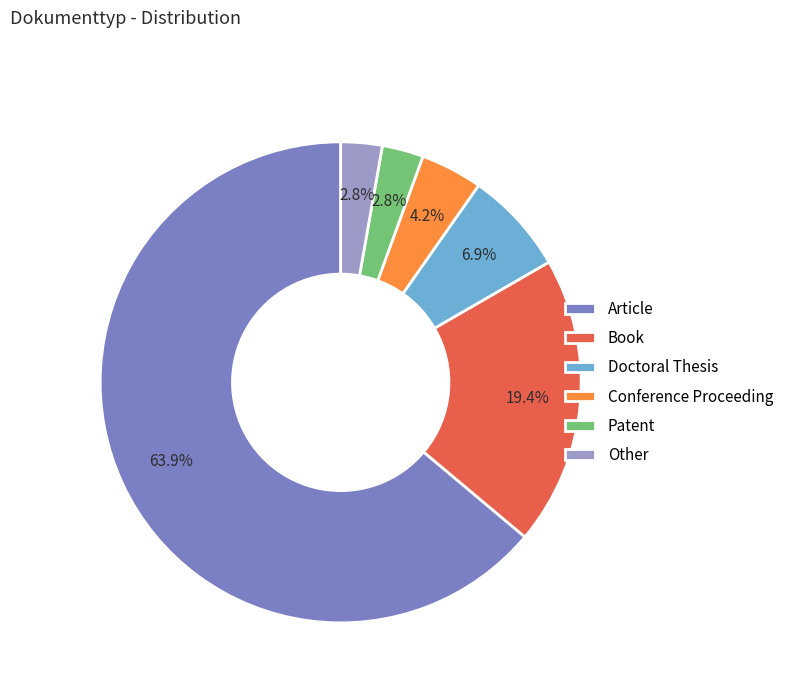

What portion of the pie excludes Conference Proceeding?

95.8%